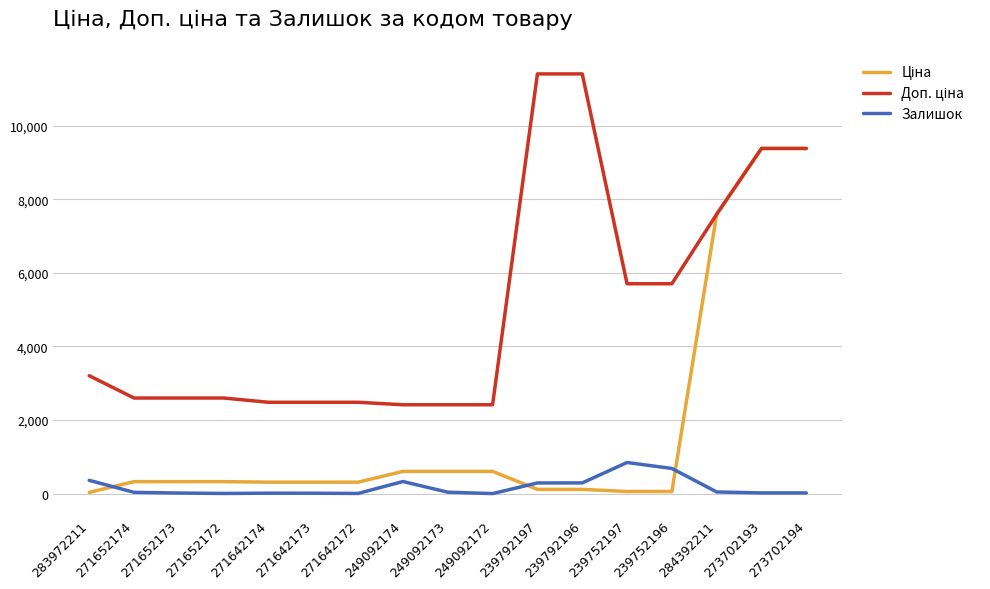

What is the total value across all series at 249092174?

3346.6